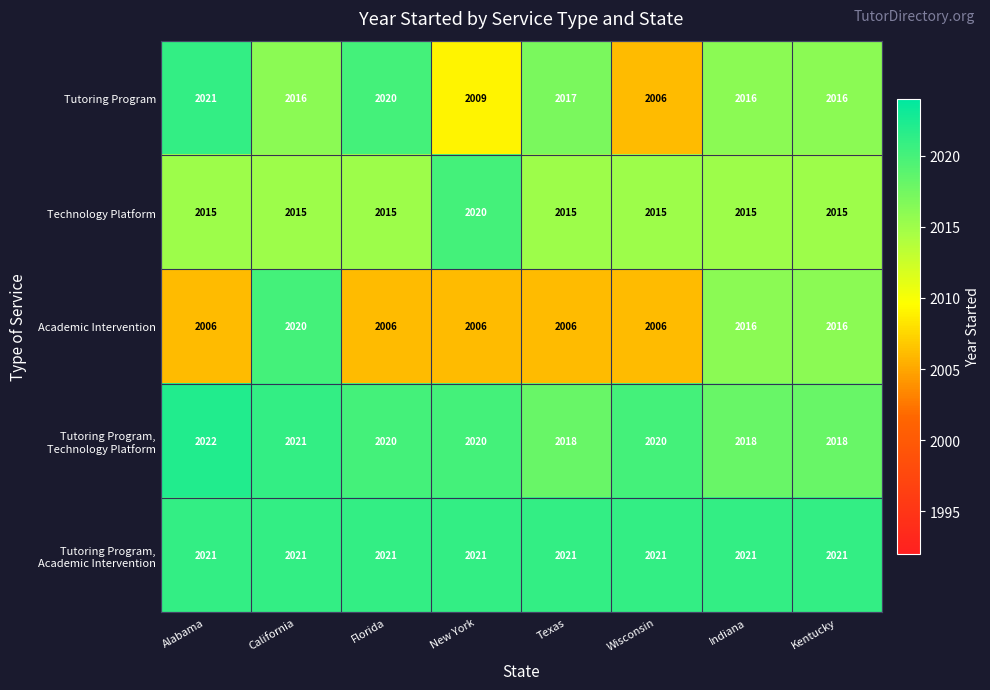

What is the total value across all series at New York?

10076